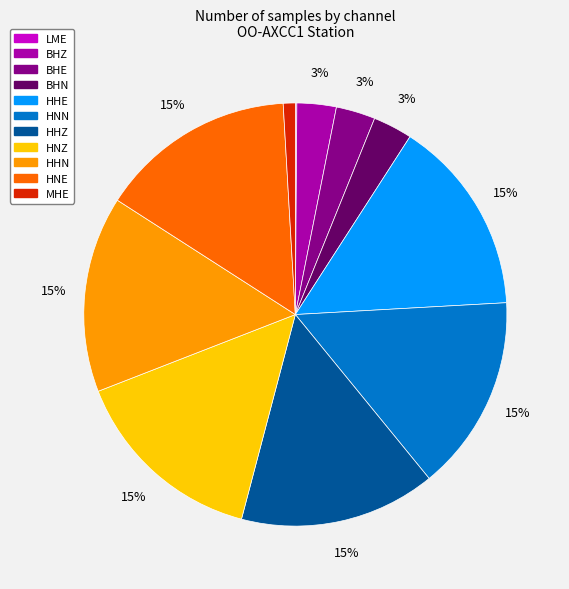

What percentage is the HNE slice, to the nearest percent?

15%